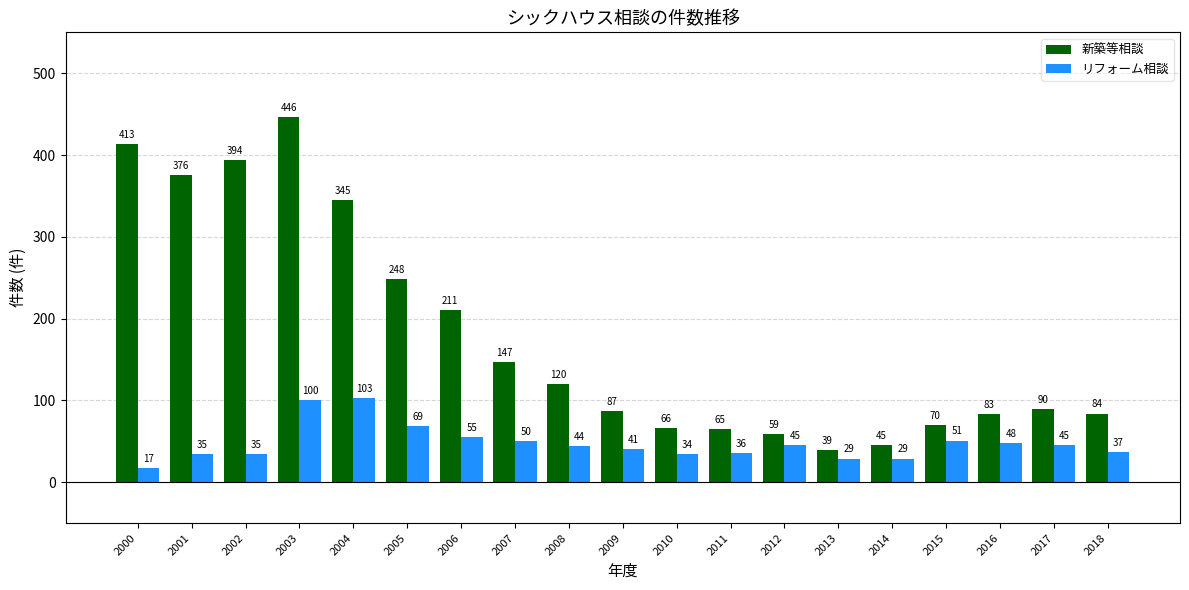

Reading right to left, what are all the values shown in this chart?

新築等相談: 2018=84	2017=90	2016=83	2015=70	2014=45	2013=39	2012=59	2011=65	2010=66	2009=87	2008=120	2007=147	2006=211	2005=248	2004=345	2003=446	2002=394	2001=376	2000=413
リフォーム相談: 2018=37	2017=45	2016=48	2015=51	2014=29	2013=29	2012=45	2011=36	2010=34	2009=41	2008=44	2007=50	2006=55	2005=69	2004=103	2003=100	2002=35	2001=35	2000=17